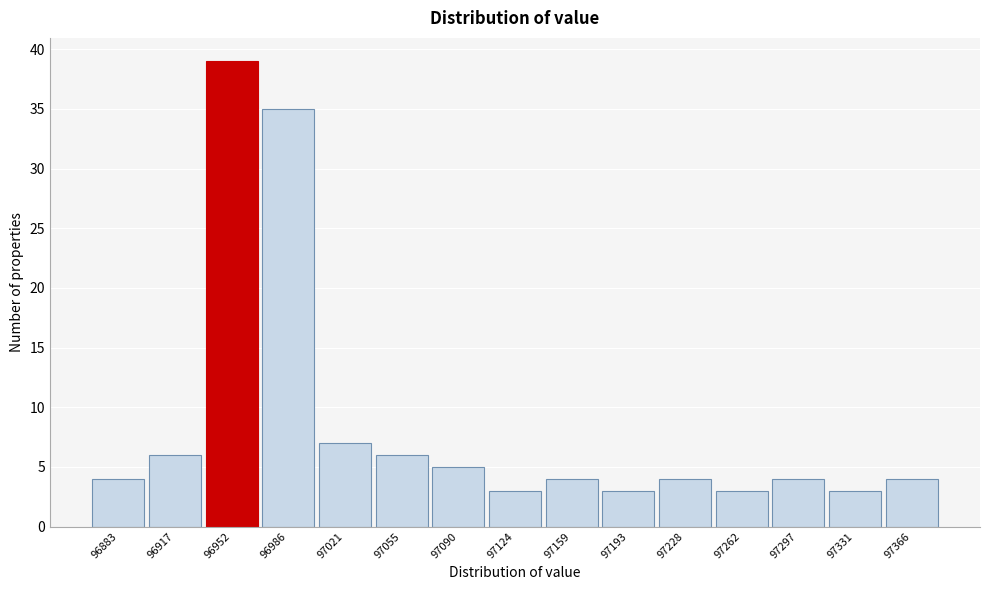

Reading left to right, transcribe all the data shown in this chart.

96883=4	96917=6	96952=39	96986=35	97021=7	97055=6	97090=5	97124=3	97159=4	97193=3	97228=4	97262=3	97297=4	97331=3	97366=4